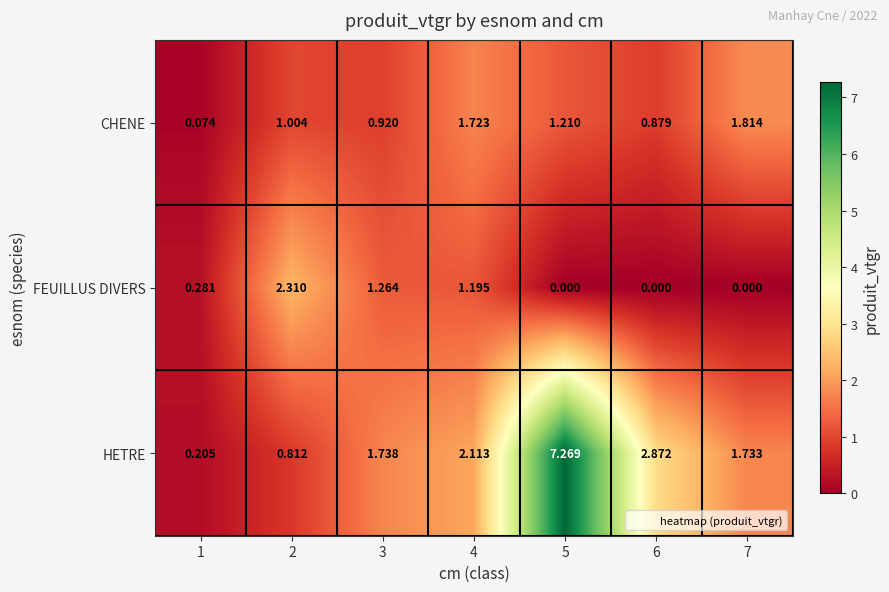

Which series has the largest range (max minus min)?

HETRE